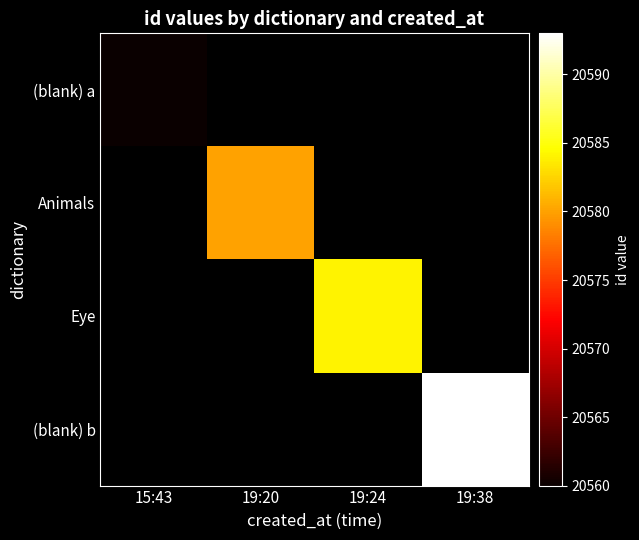

Which category has the highest value across all series?

19:38